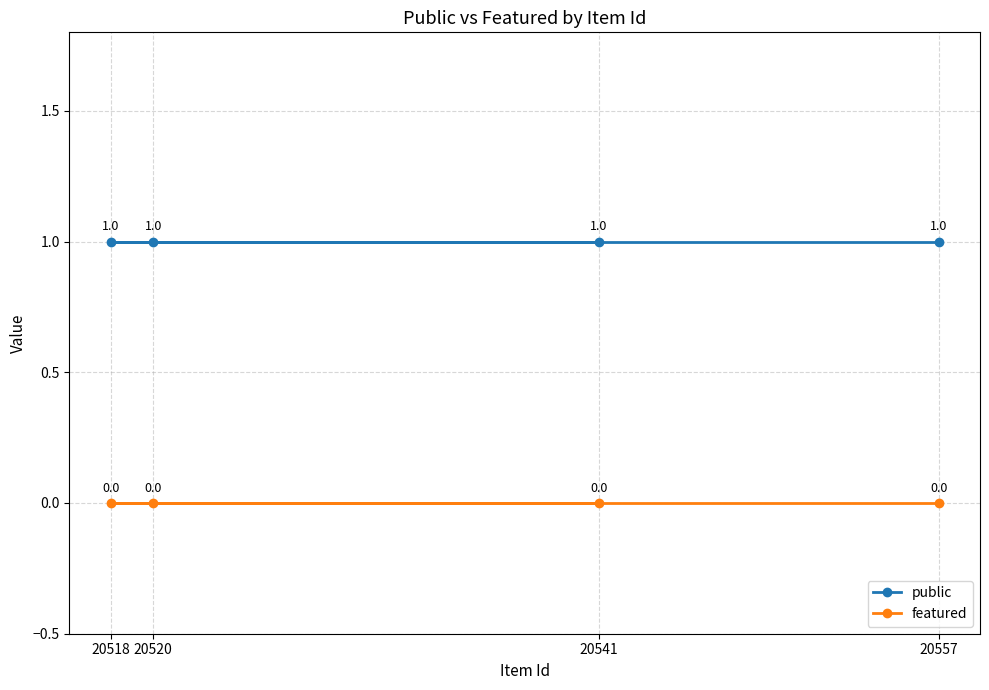

Where is public nearest to the value 1?

20557